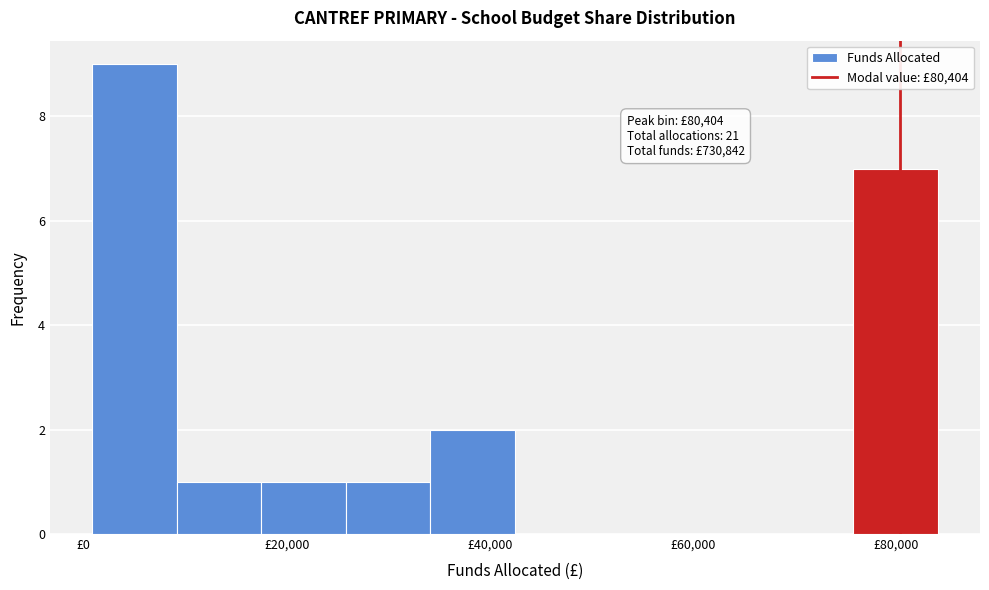

Which range on the x-axis has the tallest bar?

0 to 10000